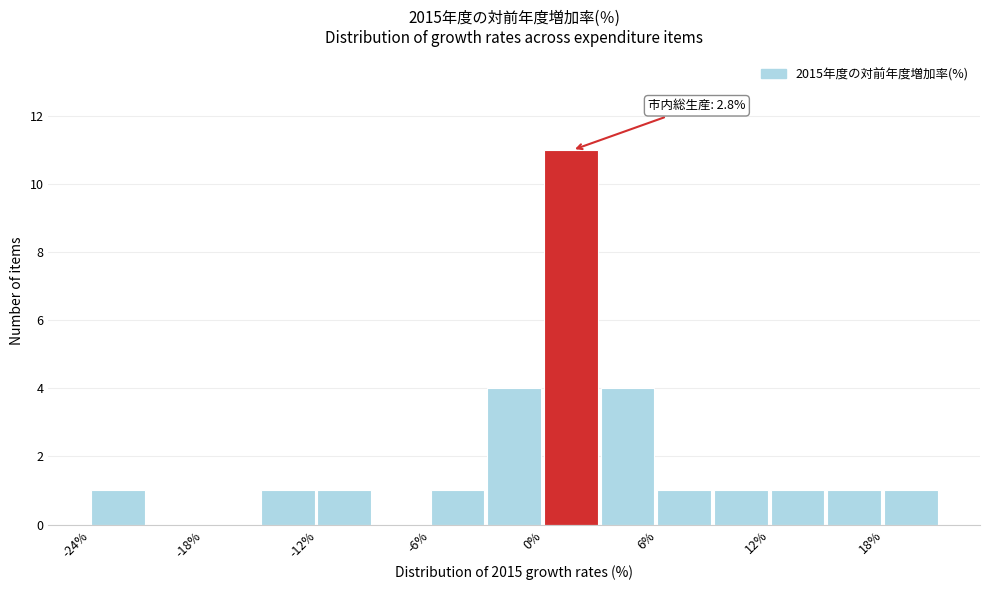

Read against the x-axis, roughly where is the centre of the tallest bar?

2